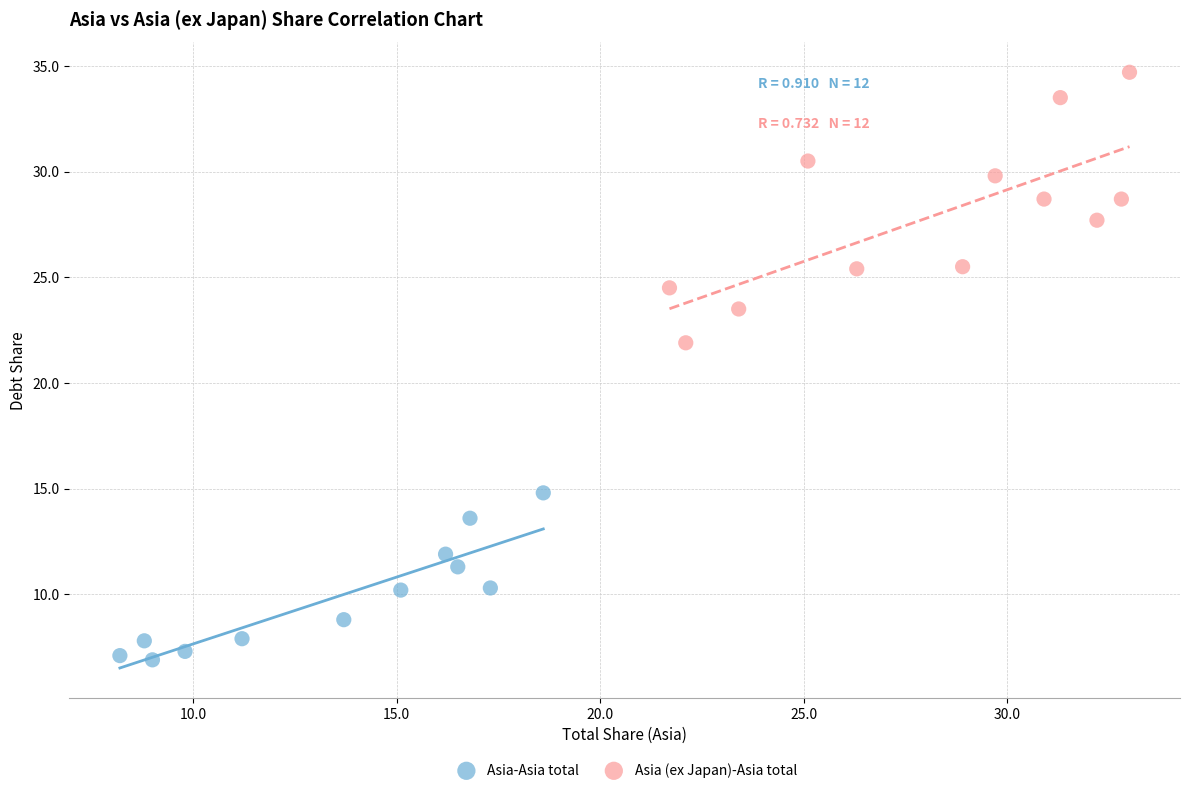

Which series has the largest Y range (max minus min)?

Asia (ex Japan)-Asia total